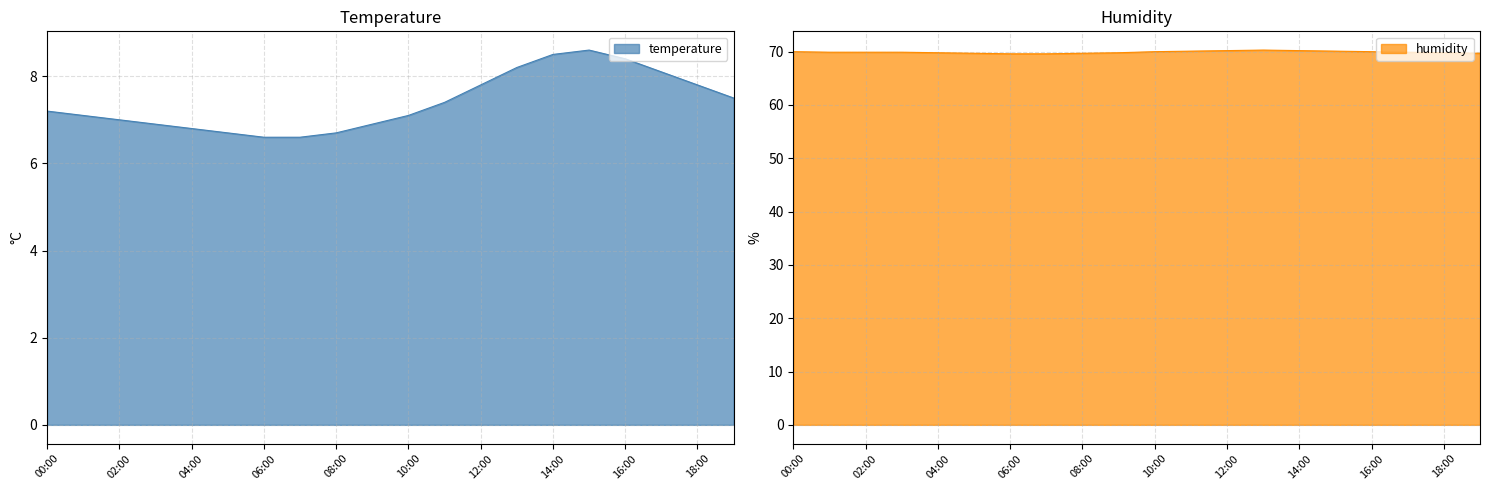

Rank the series by their average value, from lowest to highest.

temperature, humidity